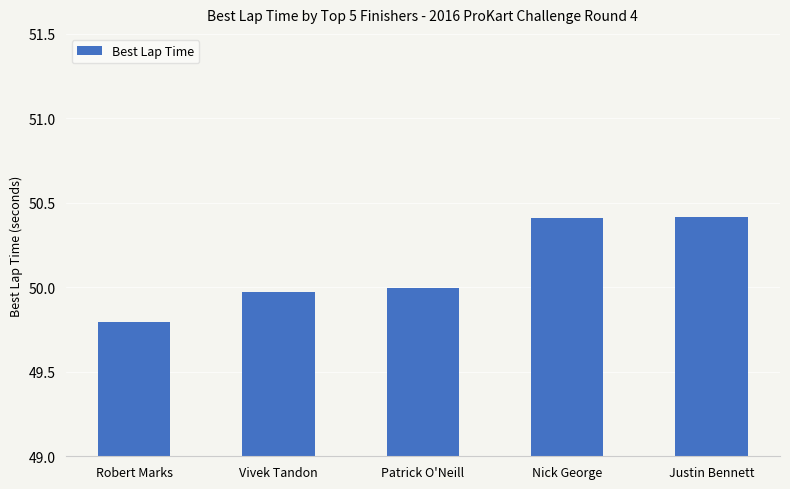

True or false: the data shows 50.4 at Nick George.

True